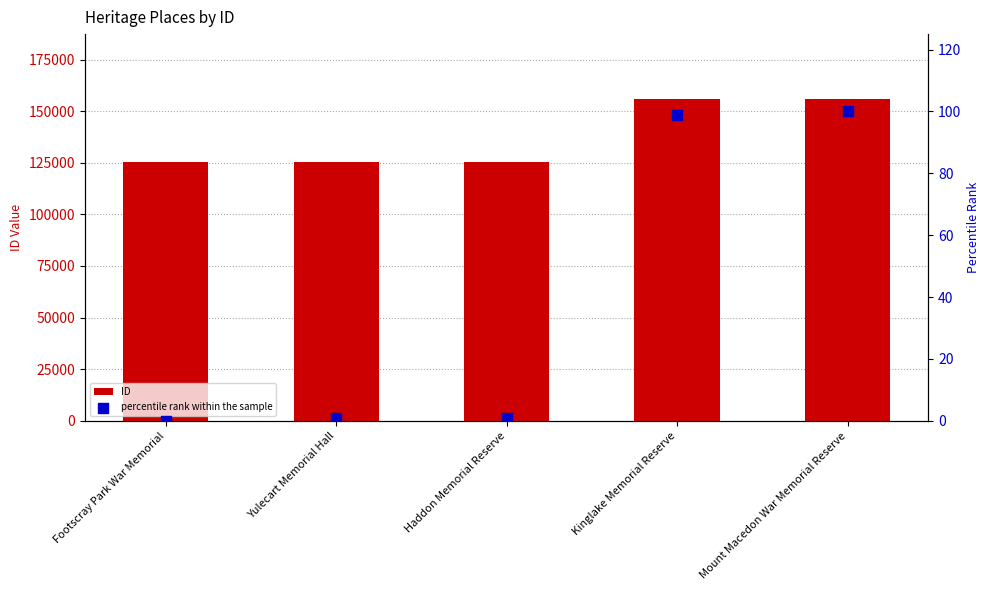

Which series reaches the minimum Y coordinate?

percentile rank within the sample